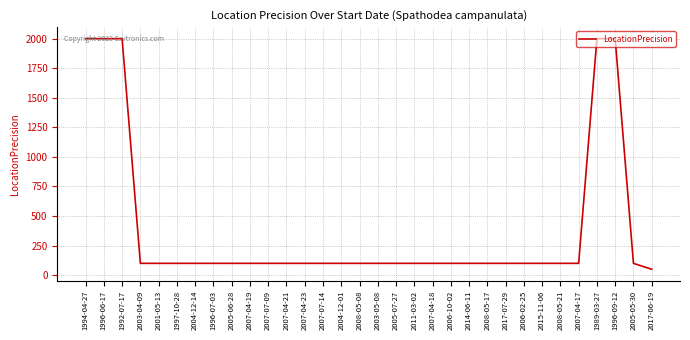

The chart shows a value of 100 at 2004-12-14. True or false?

True